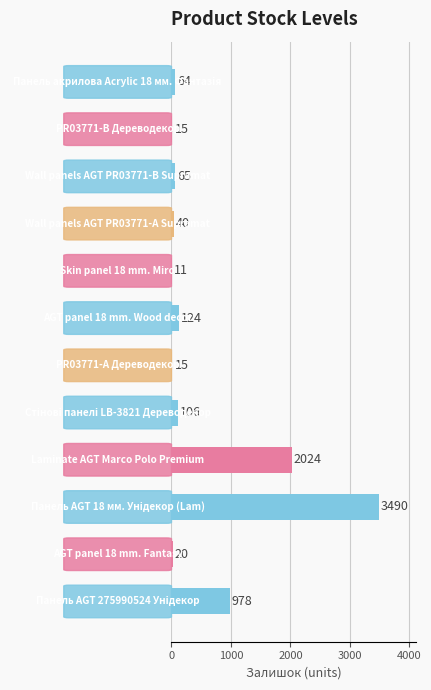

What is the maximum value shown in the chart?

3490